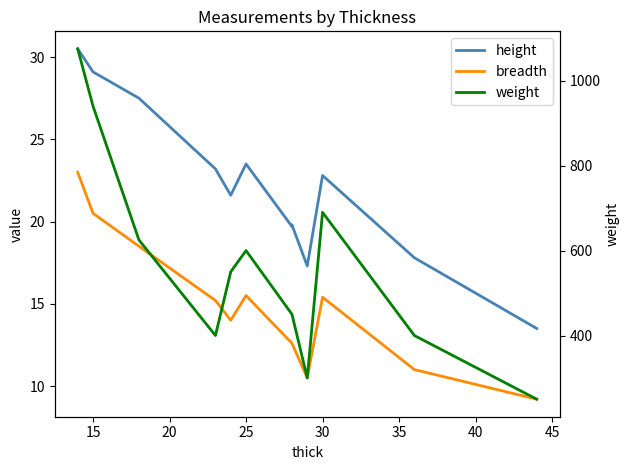

Is it true that height equals 14.8 at 30?

False